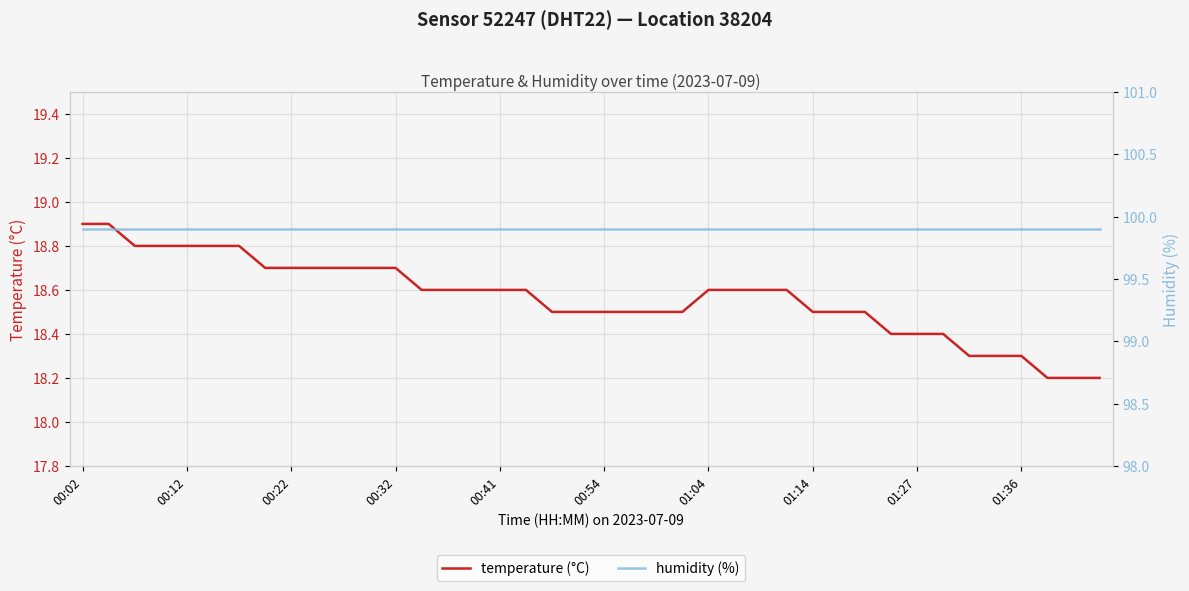

The value of humidity (%) at 29 is 99.9. True or false?

True